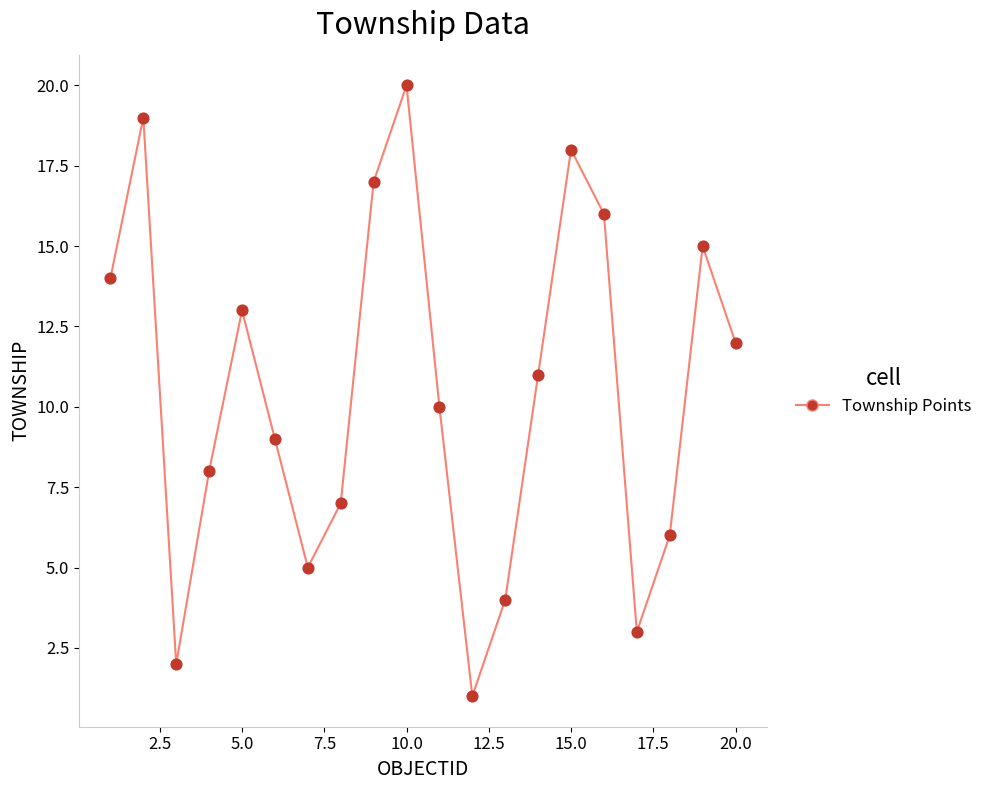

What is the range of Y values (max minus min)?

19